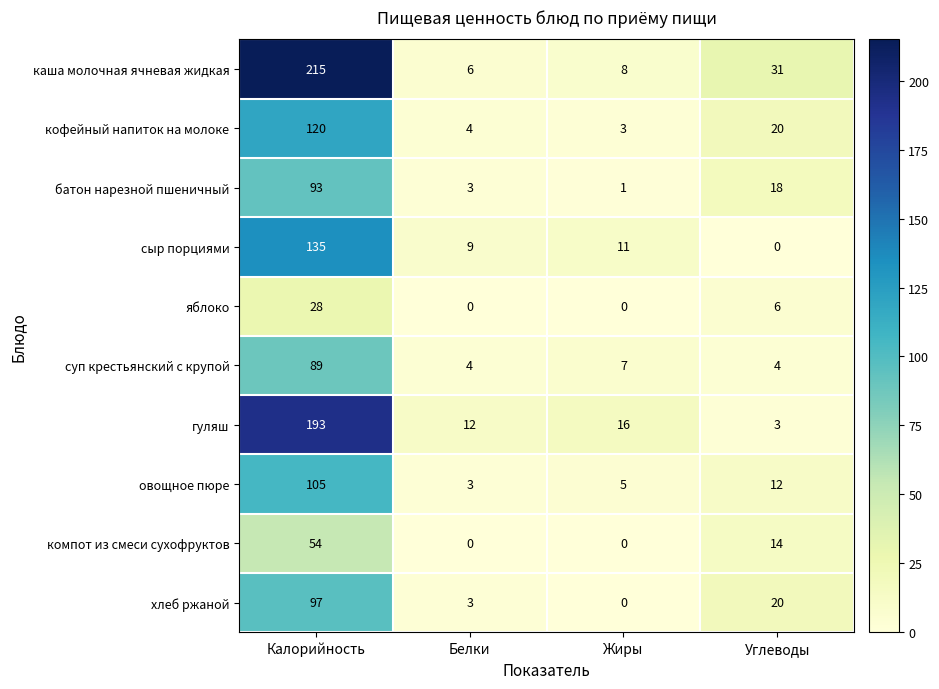

The value of каша молочная ячневая жидкая at Белки is 3. True or false?

False